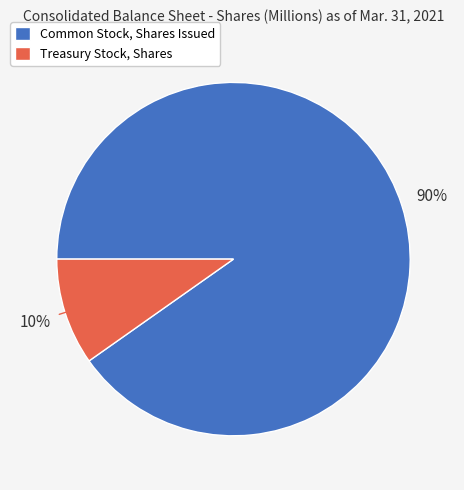

The Treasury Stock, Shares slice represents 10% of the pie. True or false?

True